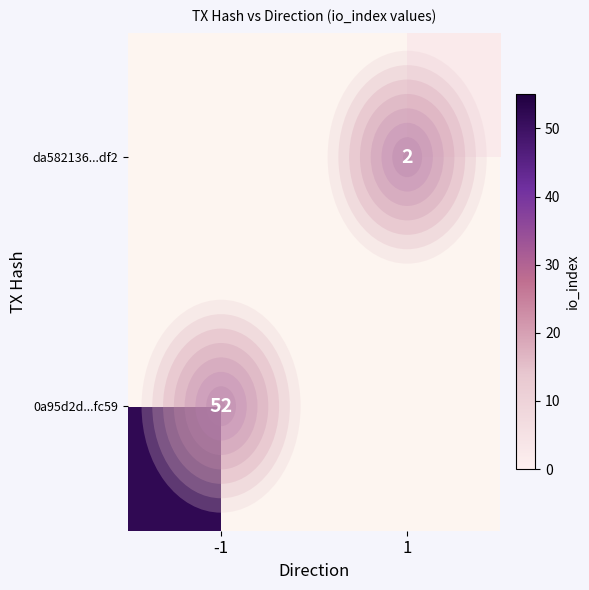

Is it true that 0a95d2d...fc59 equals 52 at -1?

True